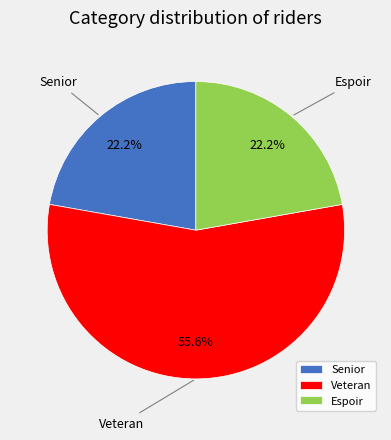

Is it true that Senior is 22% of the pie?

True